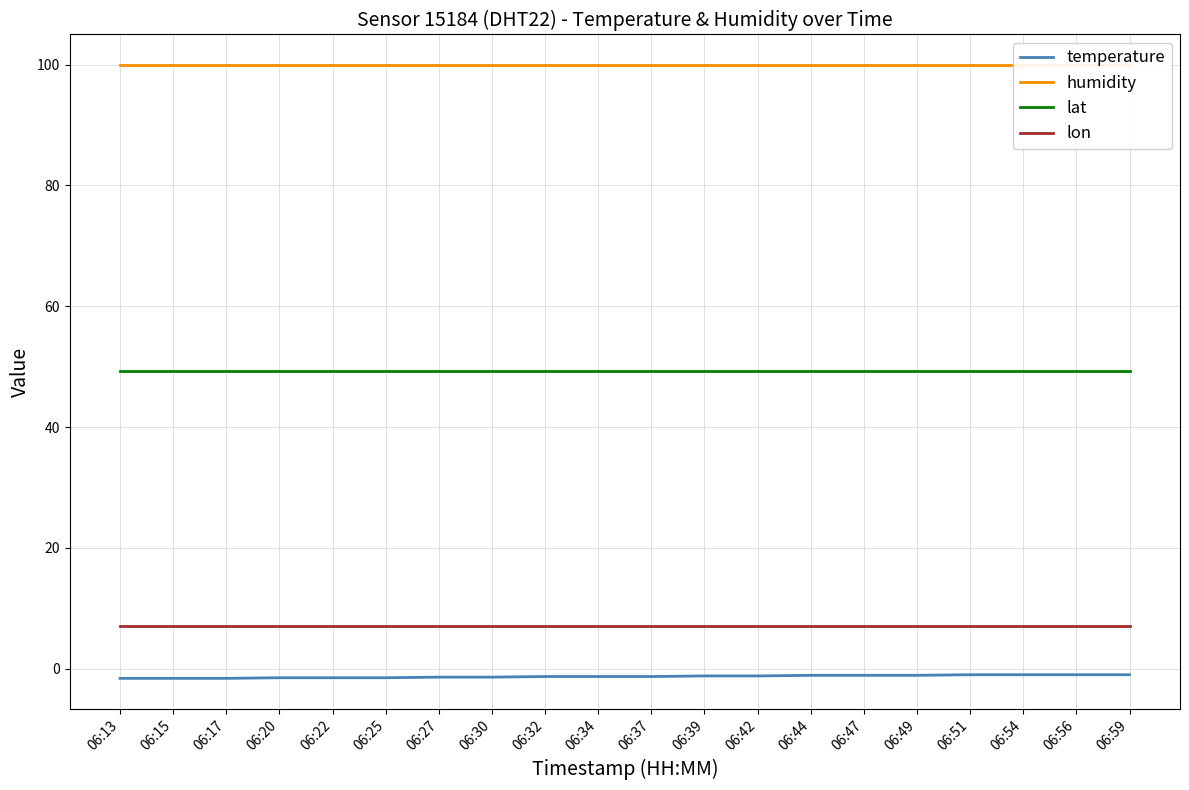

Count the temperature values in the range -1 to 0.

4